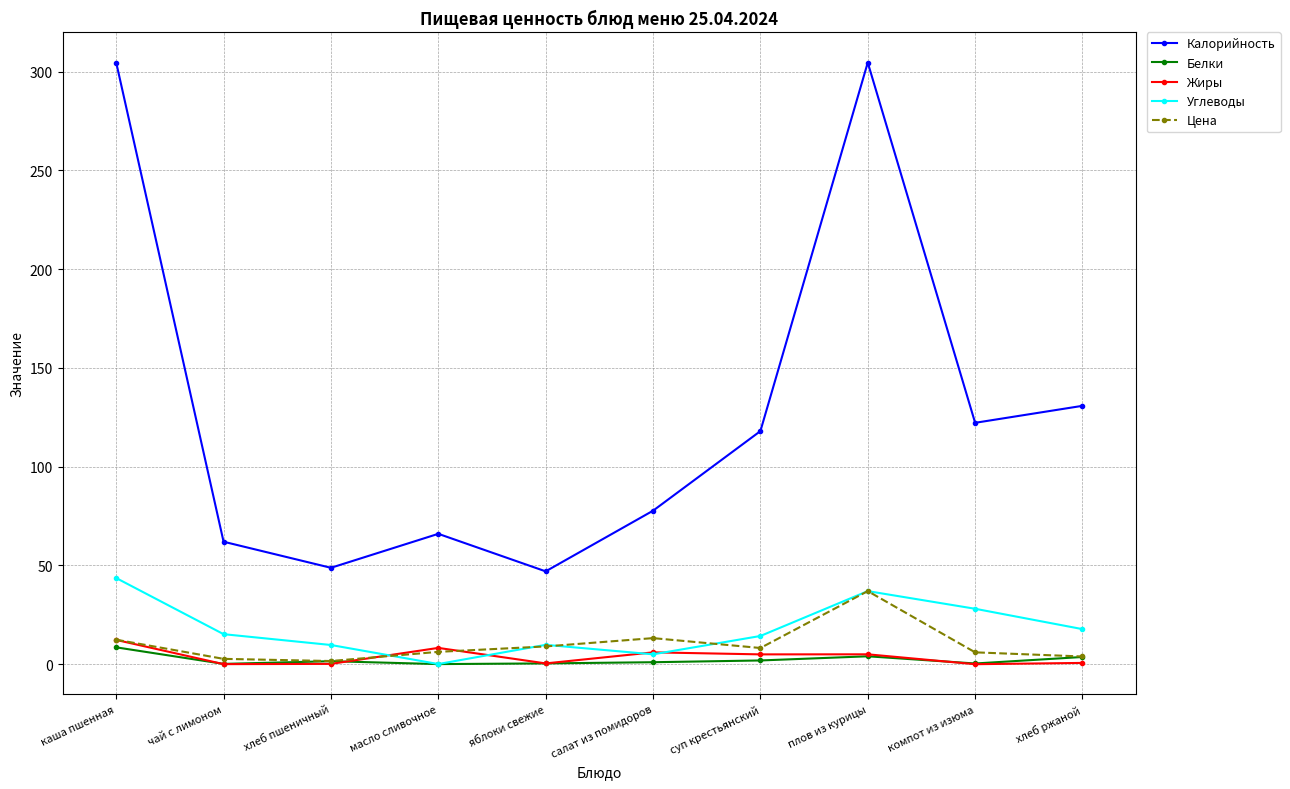

Does the chart display data point markers on the line(s)?

Yes